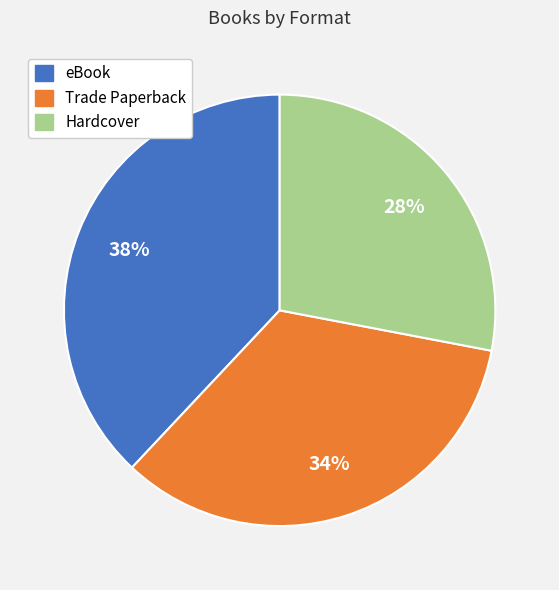

Approximately how many times larger is the value at eBook compared to Trade Paperback?

1.1